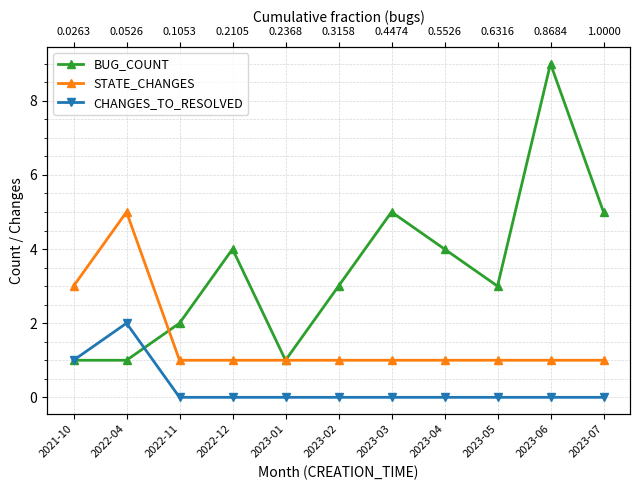

How many data points does each series have?

11